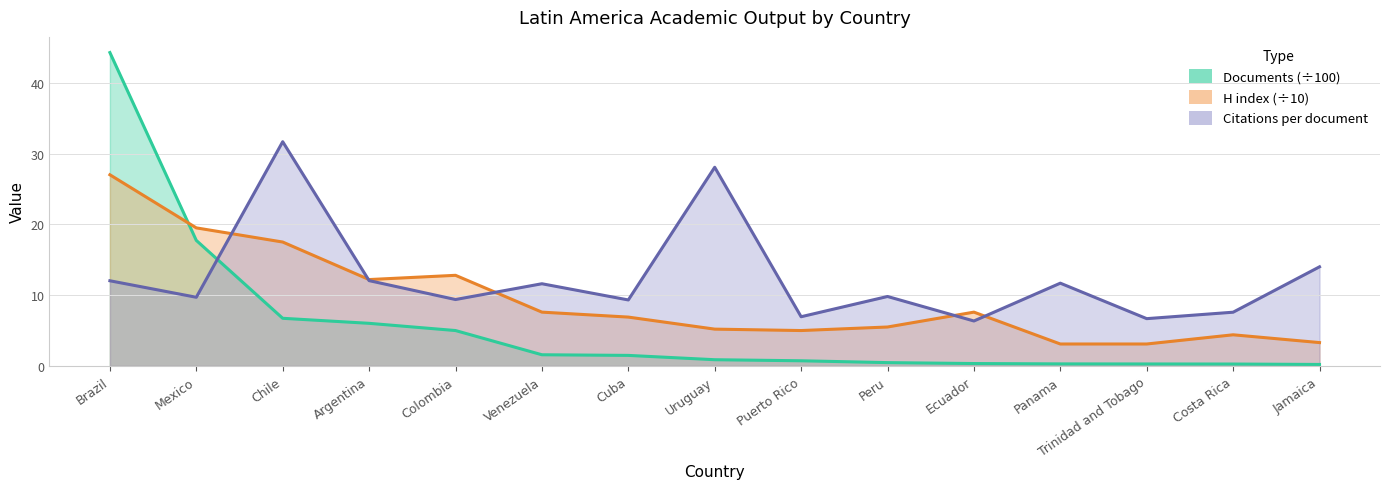

At which label does Documents reach its minimum?

Jamaica